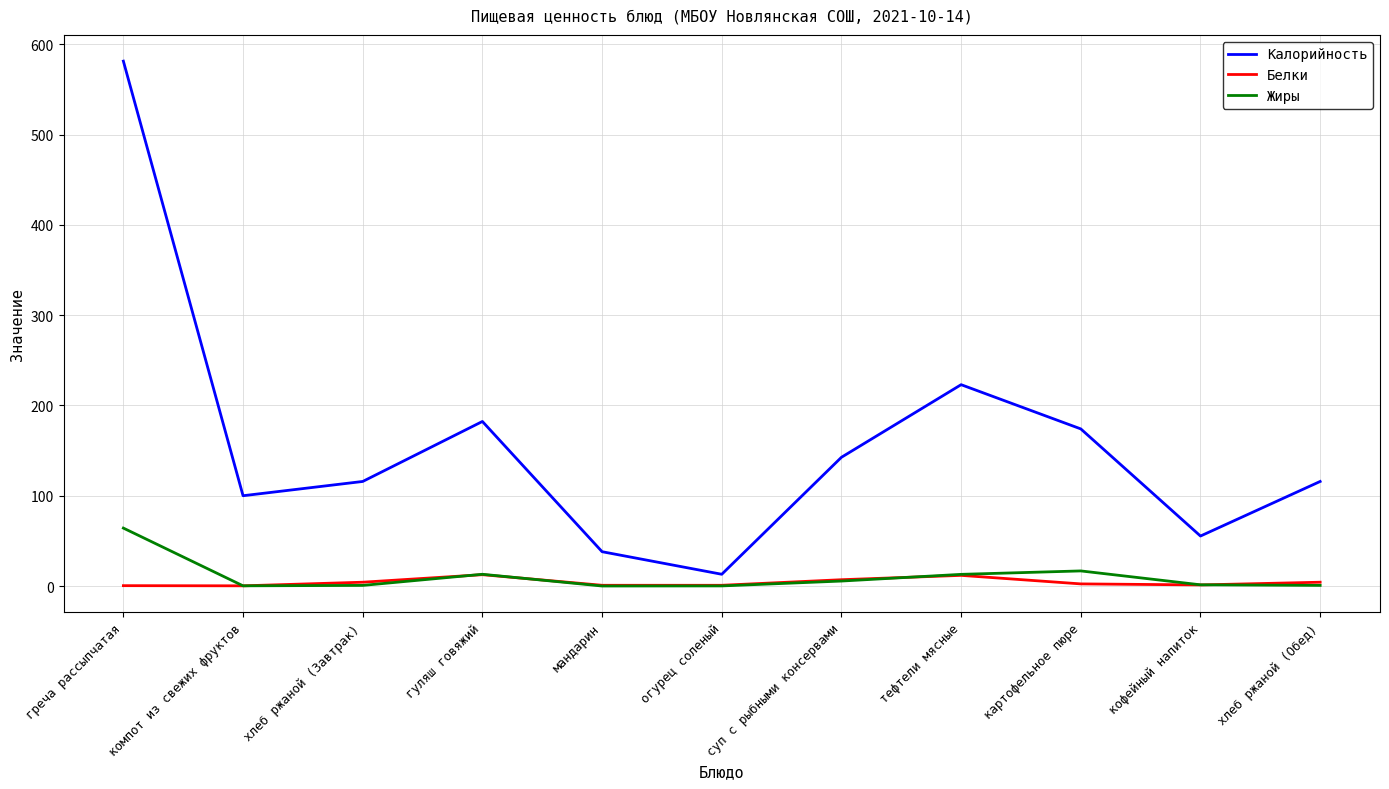

At how many categories does at least one series exceed 506?

1